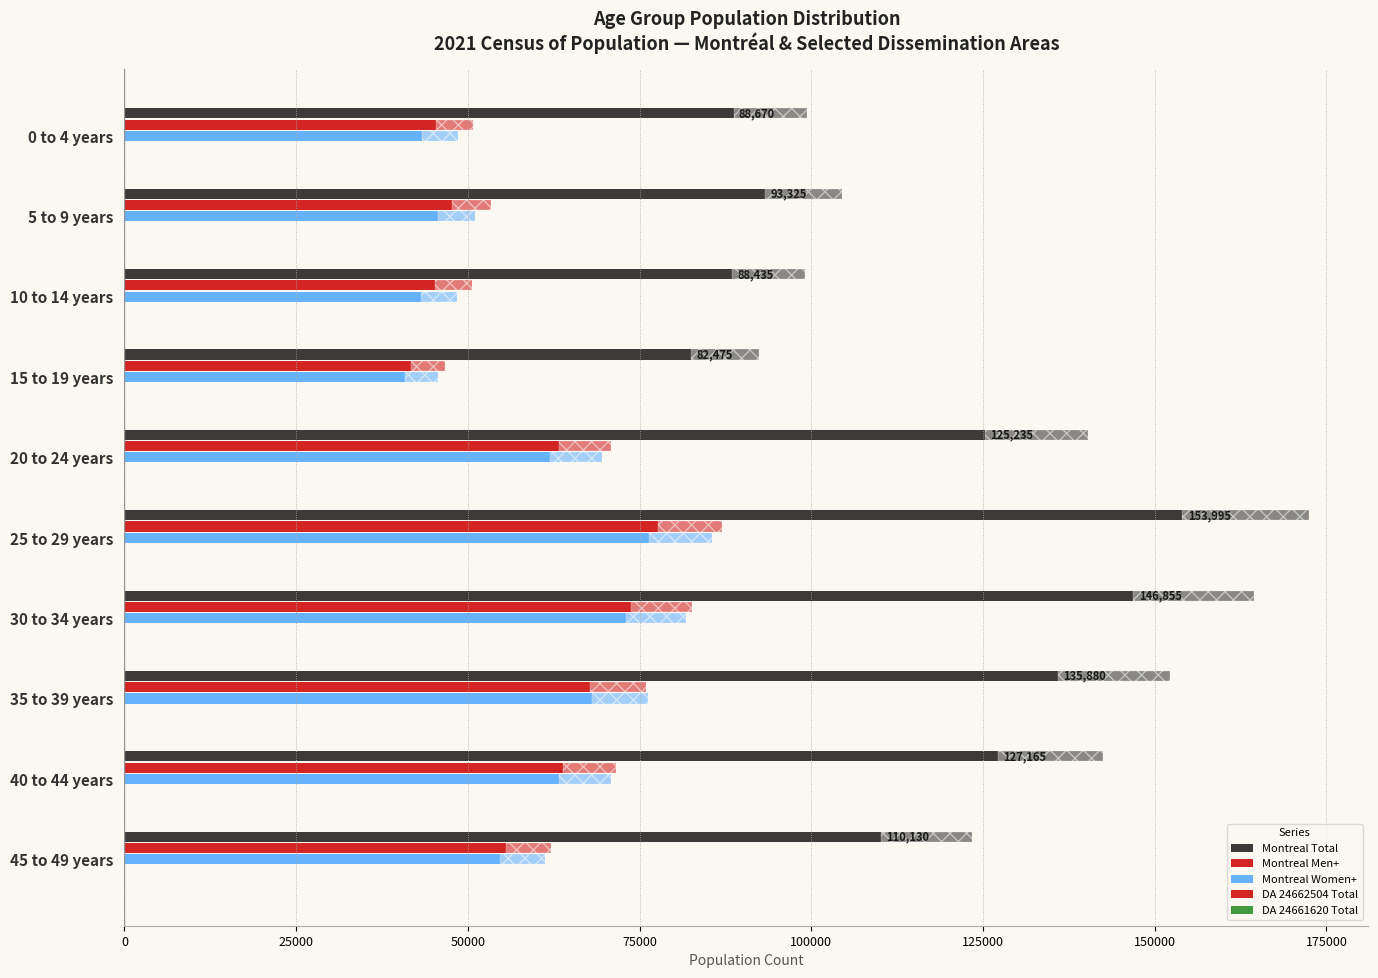

What is the maximum value shown in the chart?

153995